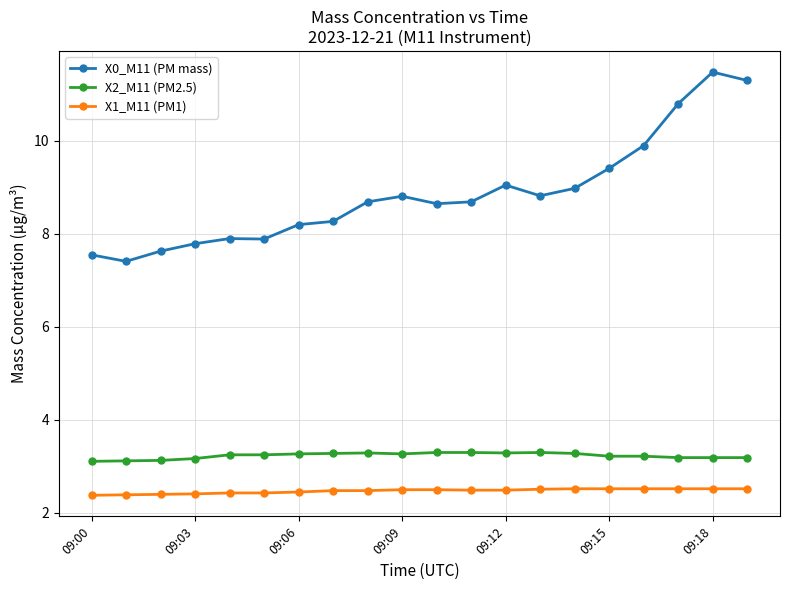

Which series has the largest total across all categories?

X0_M11 (PM mass)